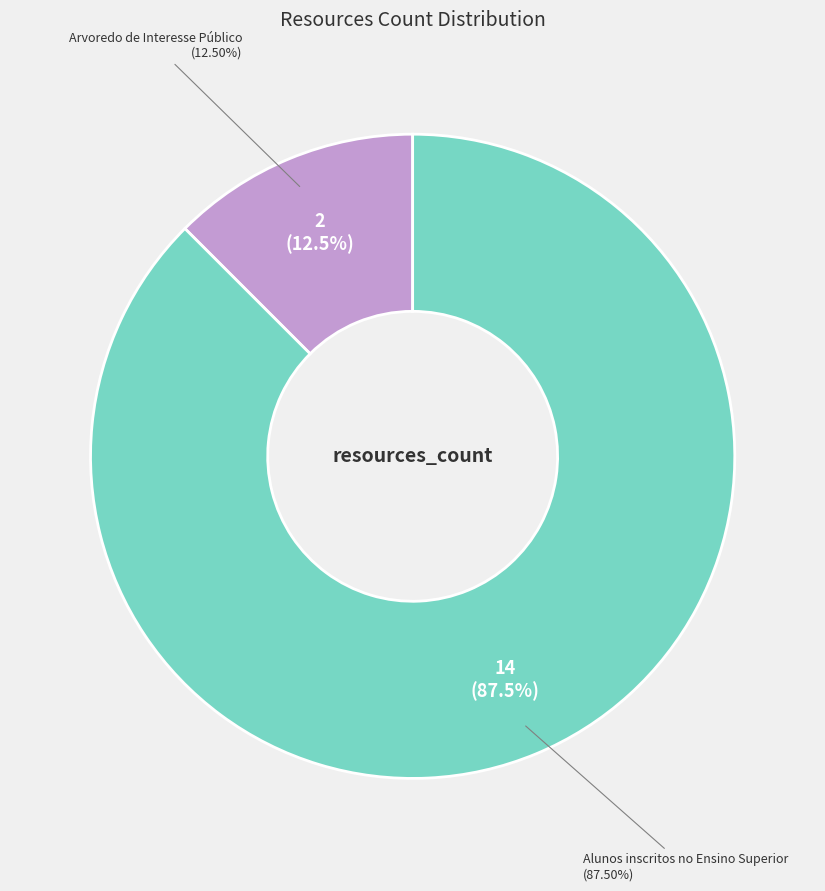

How many segments does this pie chart have?

2